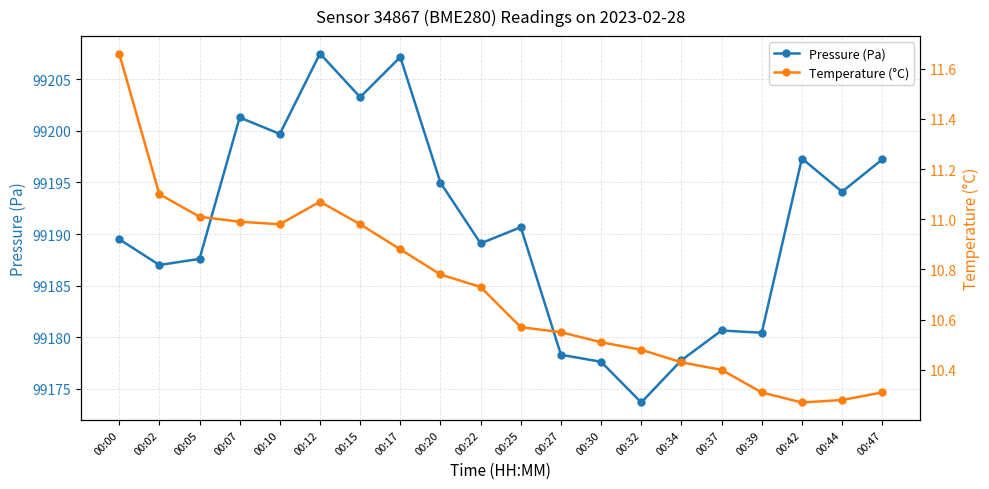

In Pressure (Pa), how many points are higher than both neighbors (excluding endpoints)?

6